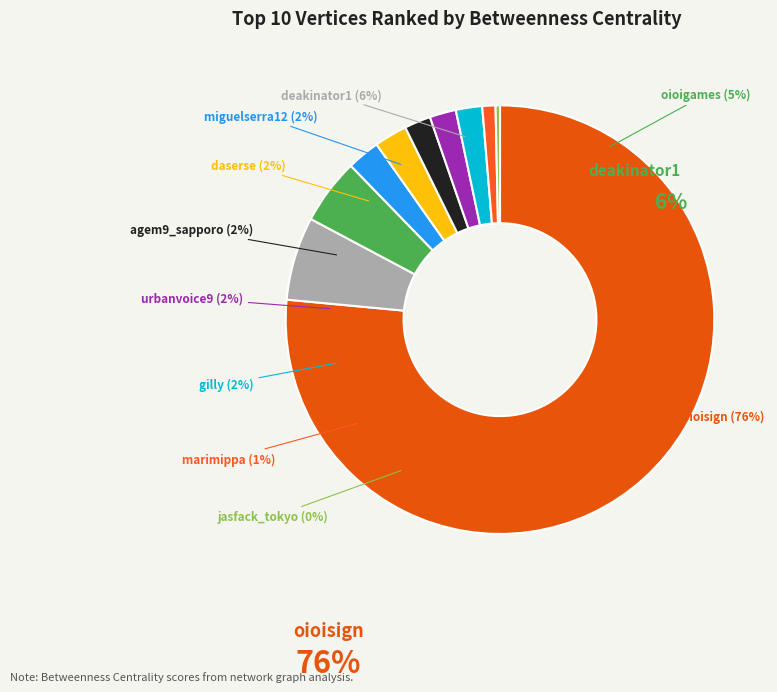

The agem9_sapporo slice represents 16% of the pie. True or false?

False